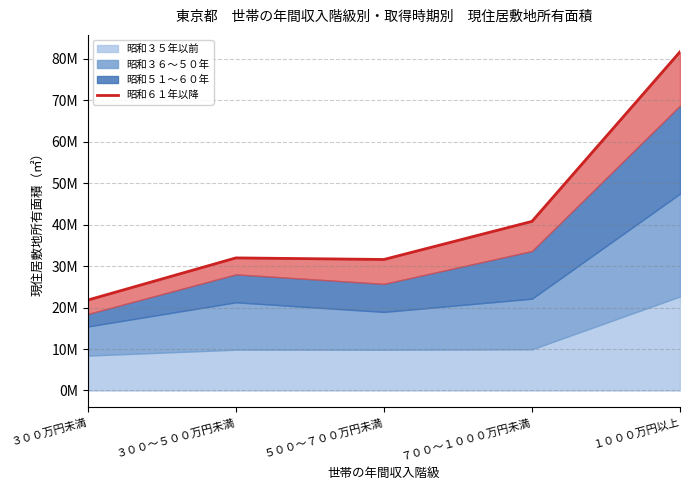

Where is the data nearest to the value 51732000?

７００～１０００万円未満